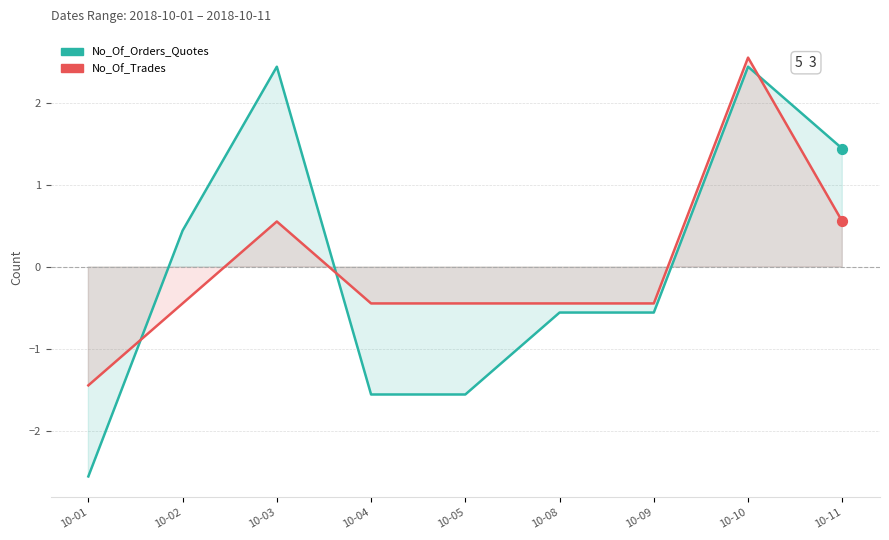

What are all the series names shown in the legend?

No_Of_Orders_Quotes, No_Of_Trades